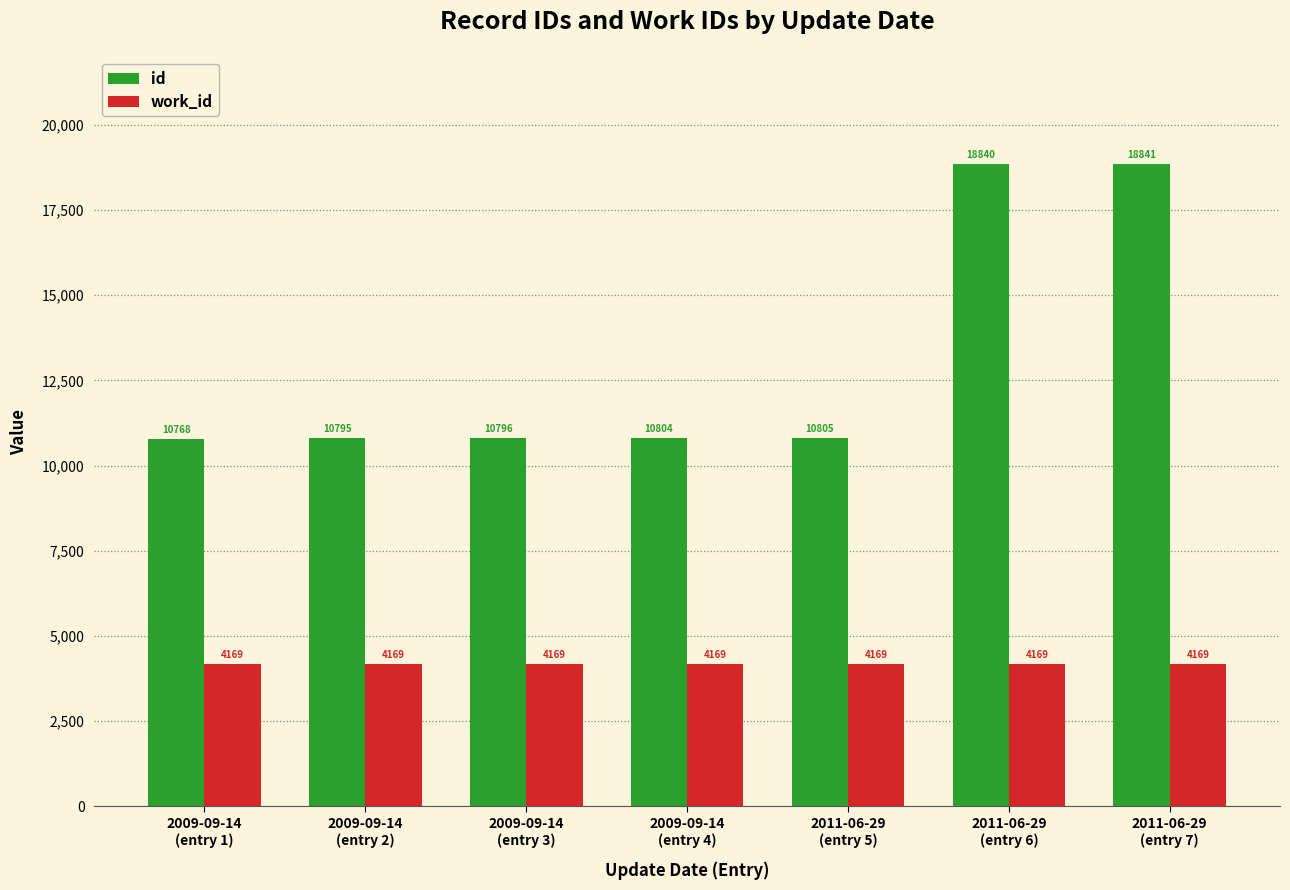

At which category does the chart reach its peak across all series?

2011-06-29
(entry 7)